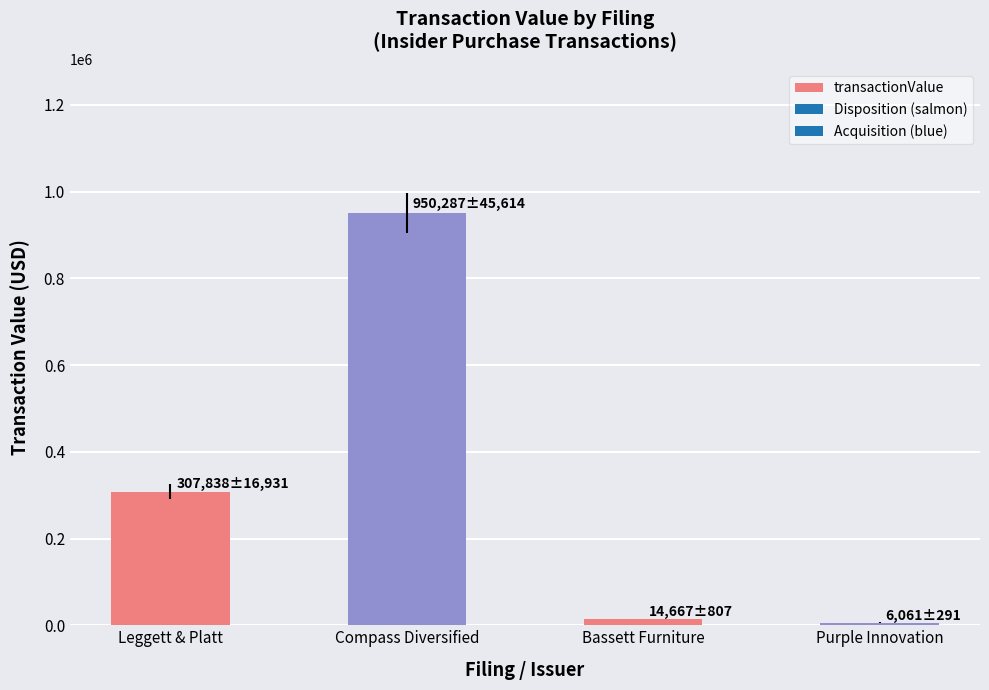

The value at Compass Diversified is 950287. True or false?

True